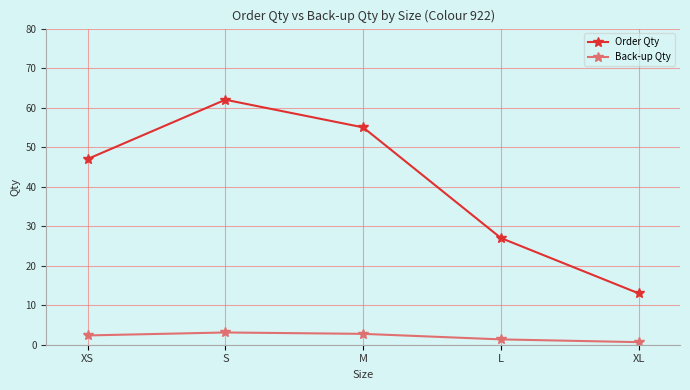

Which series has the largest range (max minus min)?

Order Qty